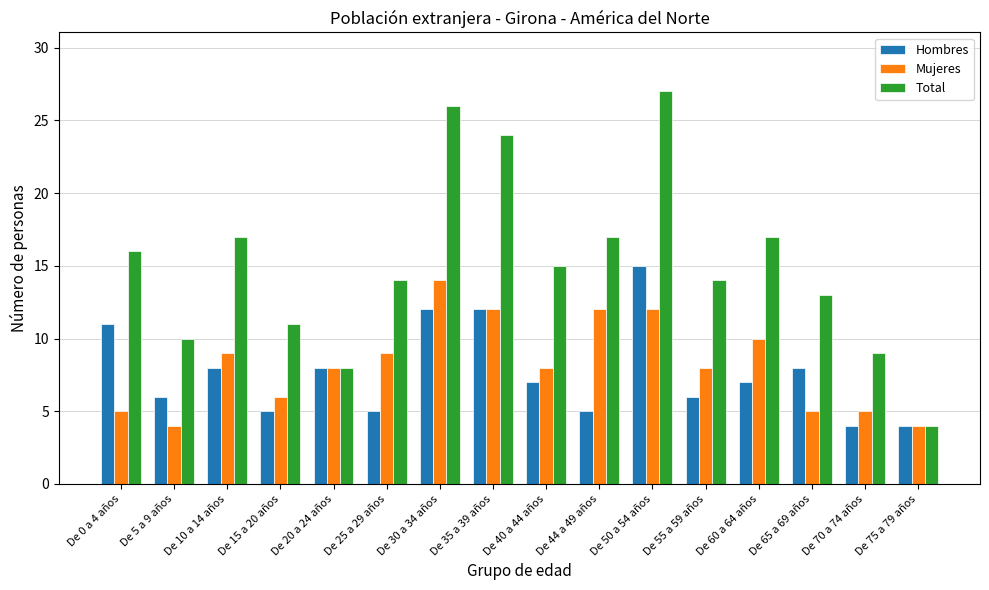

What is the difference between the Hombres values at De 65 a 69 años and De 30 a 34 años?

4